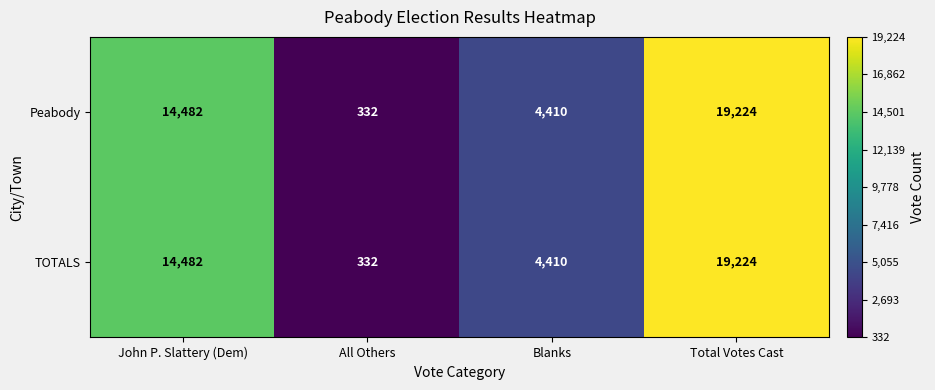

The TOTALS series shows 24651 at John P. Slattery (Dem). True or false?

False